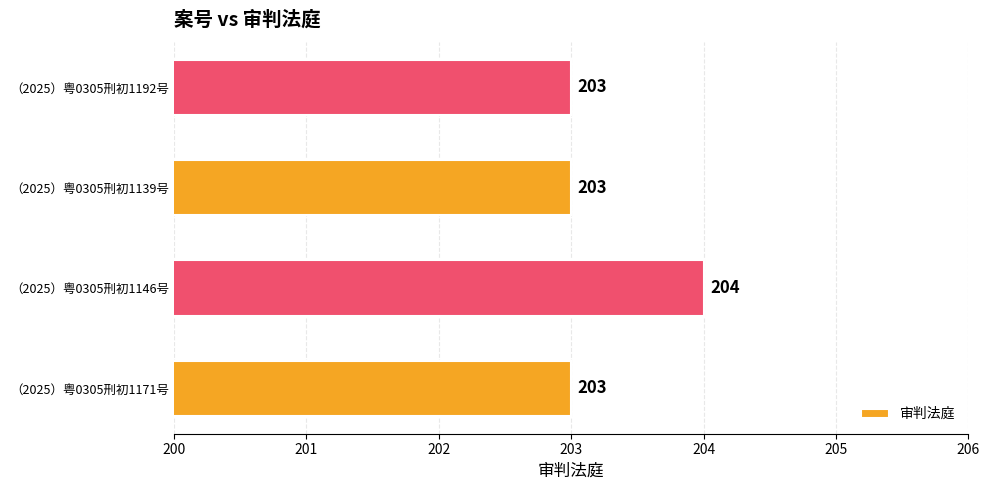

Reading bottom to top, transcribe all the data shown in this chart.

（2025）粤0305刑初1171号=203	（2025）粤0305刑初1146号=204	（2025）粤0305刑初1139号=203	（2025）粤0305刑初1192号=203